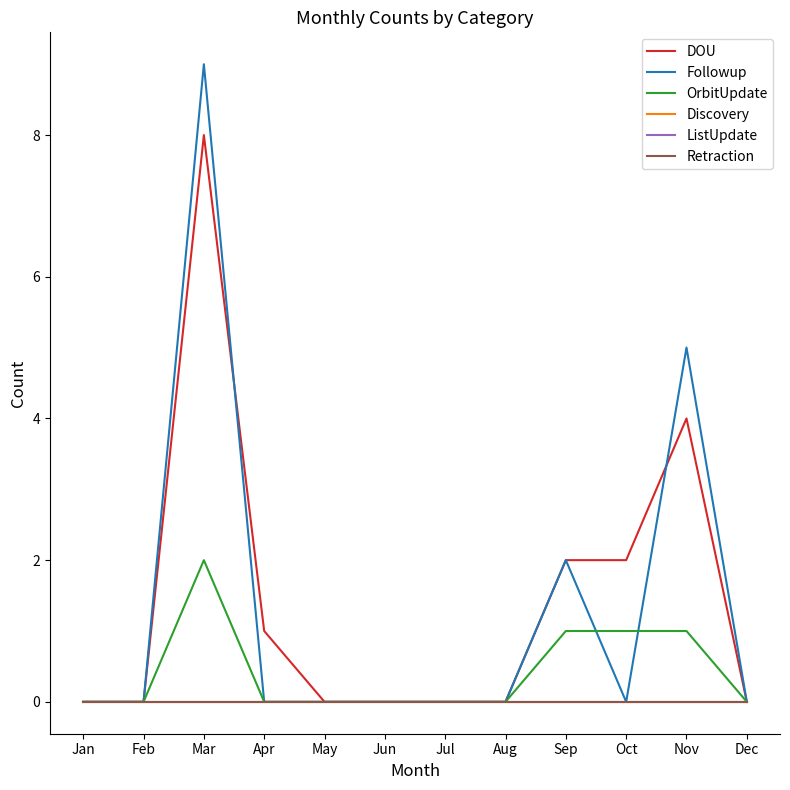

True or false: Discovery has a value of 0 at Mar.

True